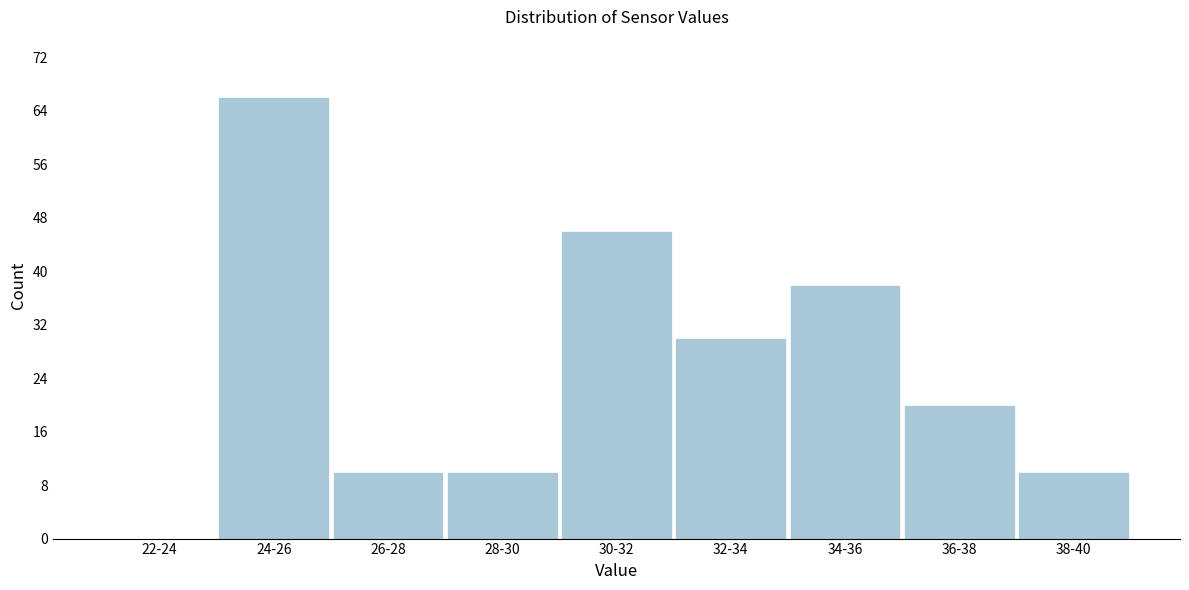

Reading right to left, list all the values displayed in this chart.

38-40=10	36-38=20	34-36=38	32-34=30	30-32=46	28-30=10	26-28=10	24-26=66	22-24=0